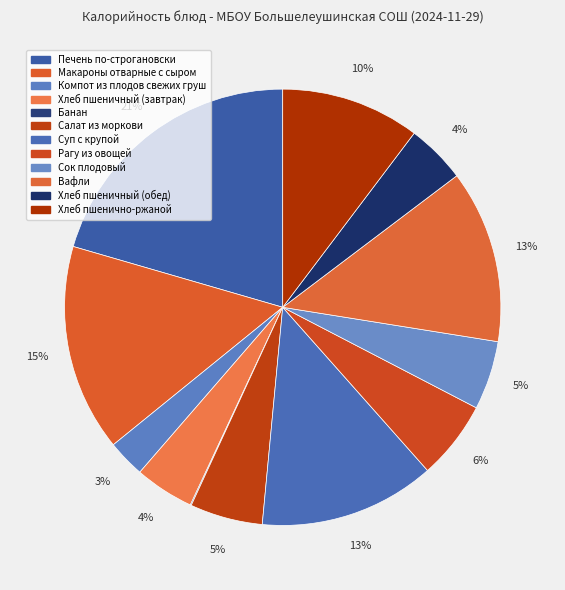

Is it true that Сок плодовый is 5% of the pie?

True